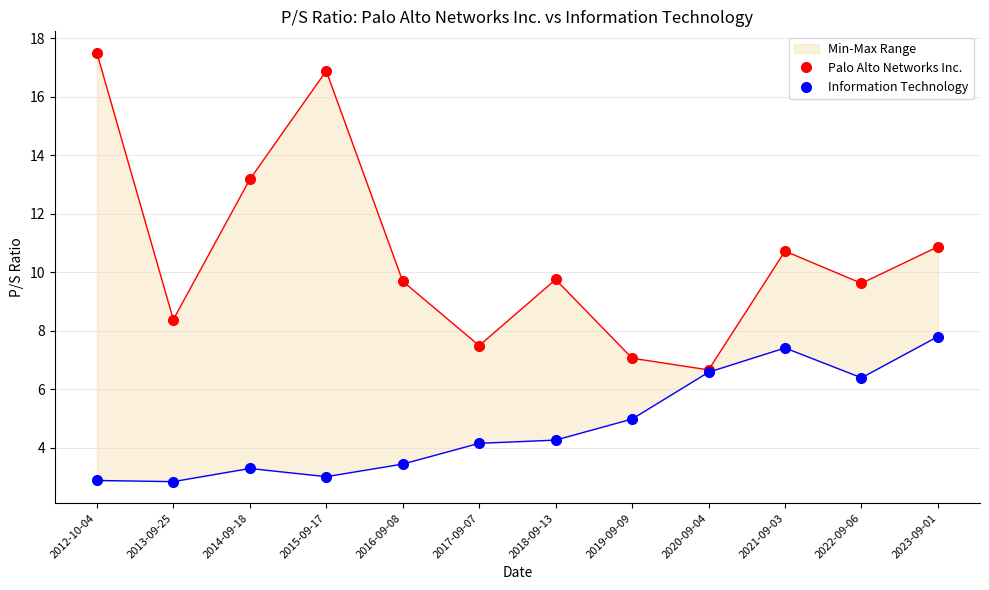

What are all the series names shown in the legend?

Palo Alto Networks Inc., Information Technology